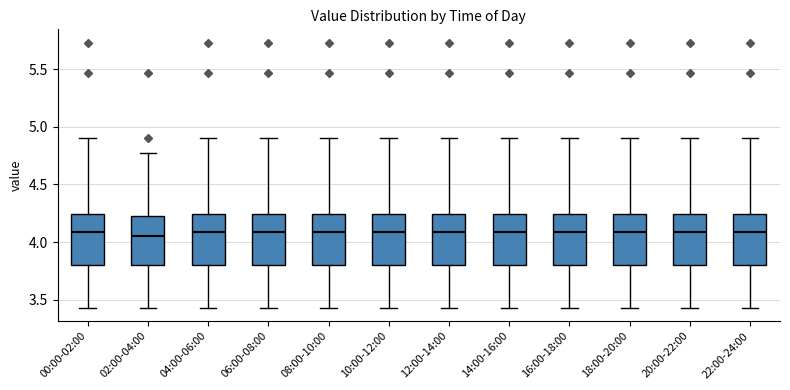

Reading left to right, transcribe this box plot: for each box, give where its median line is, the range the box spans, and where its two whiskers end, as read against the y-axis. The values are not printed on the chart, so give them approximately, as read against the axis.

00:00-02:00: median 4.10, box 3.80 to 4.25, whiskers 3.45 to 4.90
02:00-04:00: median 4.05, box 3.80 to 4.25, whiskers 3.45 to 4.75
04:00-06:00: median 4.10, box 3.80 to 4.25, whiskers 3.45 to 4.90
06:00-08:00: median 4.10, box 3.80 to 4.25, whiskers 3.45 to 4.90
08:00-10:00: median 4.10, box 3.80 to 4.25, whiskers 3.45 to 4.90
10:00-12:00: median 4.10, box 3.80 to 4.25, whiskers 3.45 to 4.90
12:00-14:00: median 4.10, box 3.80 to 4.25, whiskers 3.45 to 4.90
14:00-16:00: median 4.10, box 3.80 to 4.25, whiskers 3.45 to 4.90
16:00-18:00: median 4.10, box 3.80 to 4.25, whiskers 3.45 to 4.90
18:00-20:00: median 4.10, box 3.80 to 4.25, whiskers 3.45 to 4.90
20:00-22:00: median 4.10, box 3.80 to 4.25, whiskers 3.45 to 4.90
22:00-24:00: median 4.10, box 3.80 to 4.25, whiskers 3.45 to 4.90